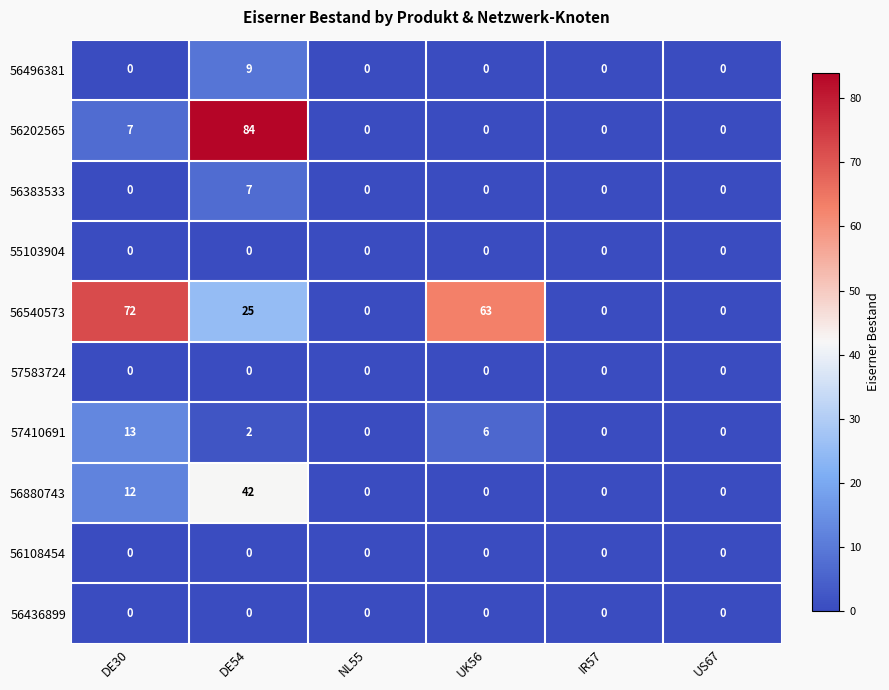

True or false: 56540573 has a value of 72 at DE30.

True